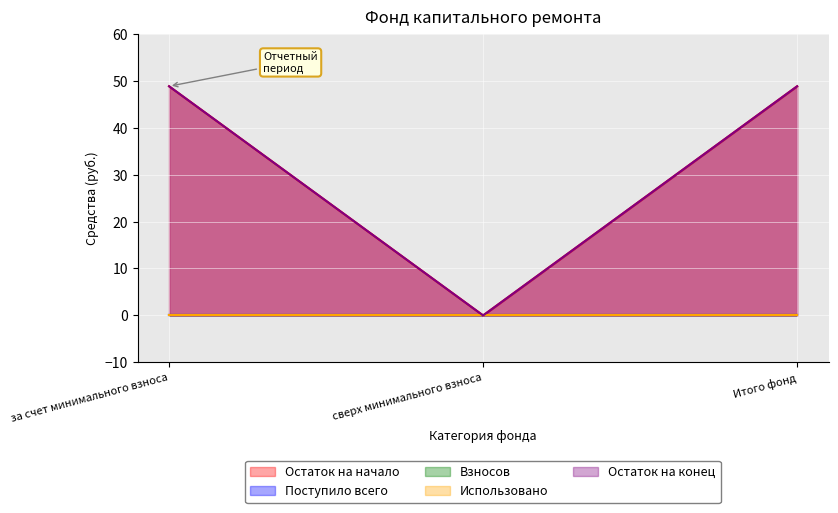

Reading left to right, transcribe all the data shown in this chart.

Остаток на начало: за счет минимального взноса=48.8	сверх минимального взноса=0.0	Итого фонд=48.8
Поступило всего: за счет минимального взноса=0.0	сверх минимального взноса=0.0	Итого фонд=0.0
Взносов: за счет минимального взноса=0.0	сверх минимального взноса=0.0	Итого фонд=0.0
Использовано: за счет минимального взноса=0.0	сверх минимального взноса=0.0	Итого фонд=0.0
Остаток на конец: за счет минимального взноса=48.8	сверх минимального взноса=0.0	Итого фонд=48.8